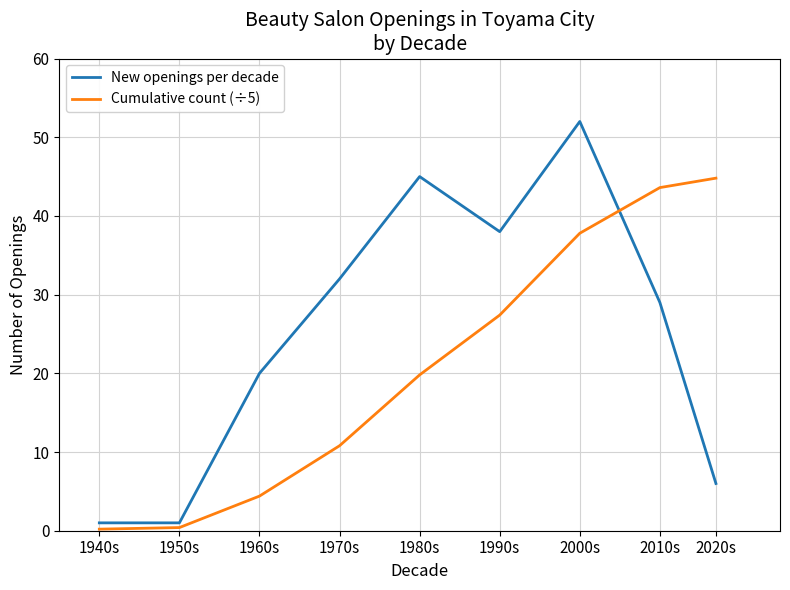

What position from the left is 1940s?

1